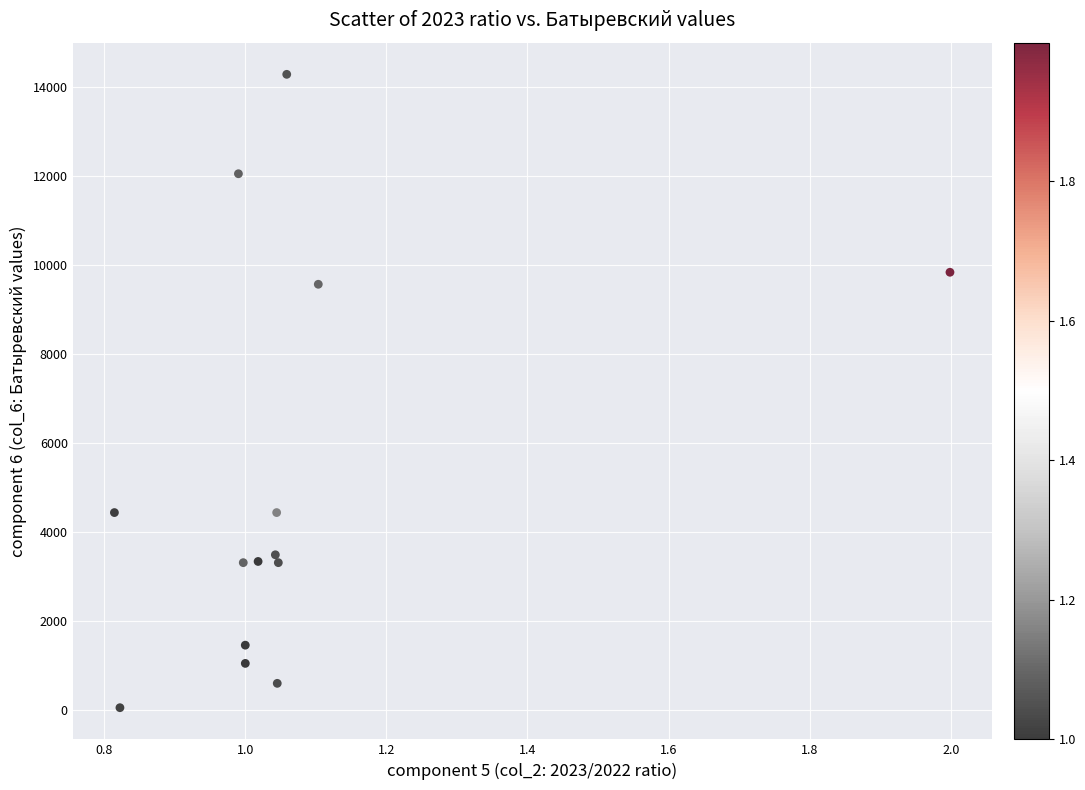

What Y value in the scatter plot is closest to 7170?

9570.0